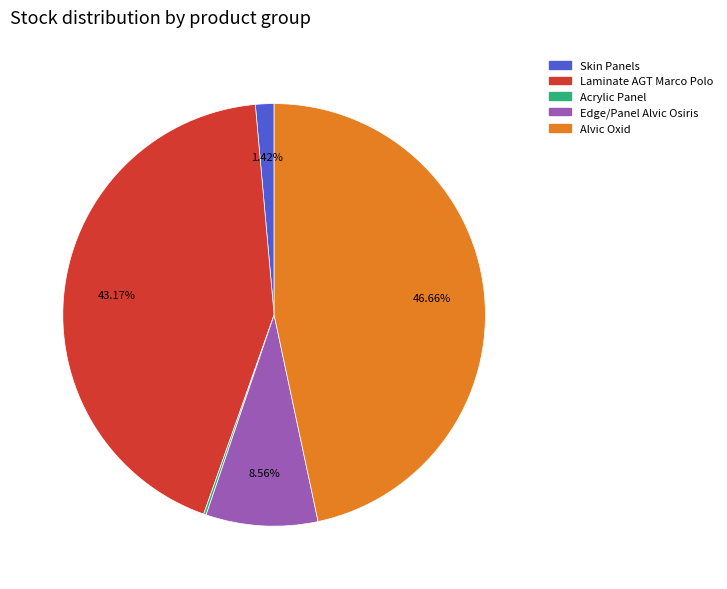

Is there any slice that represents more than half of the pie?

No